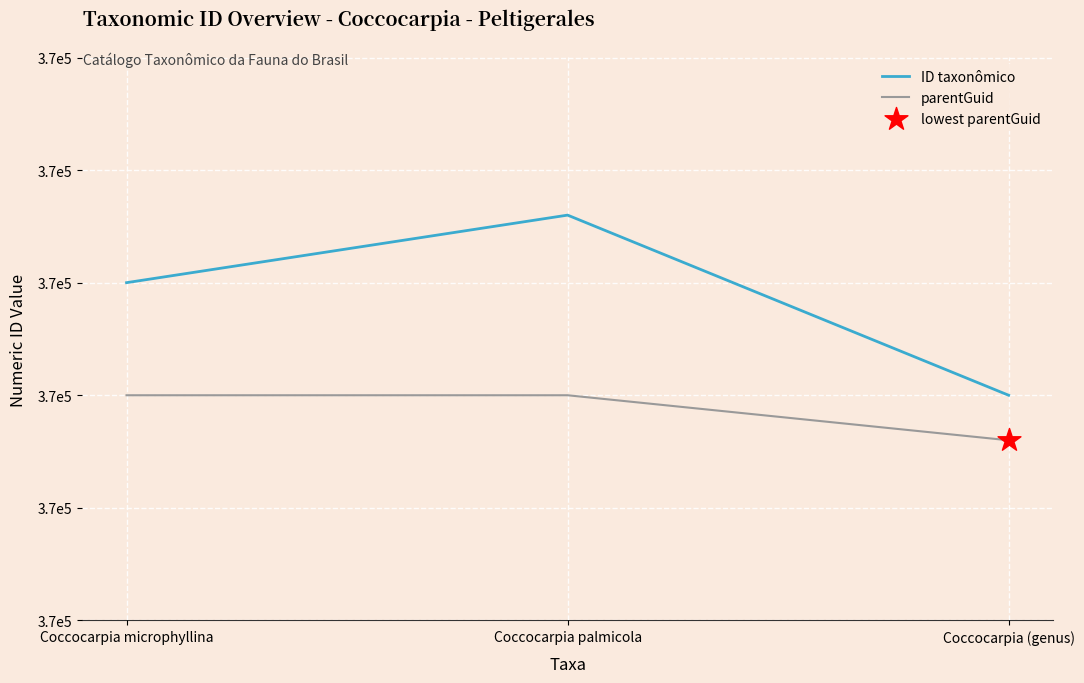

Is this an area chart (filled region under the line)?

No